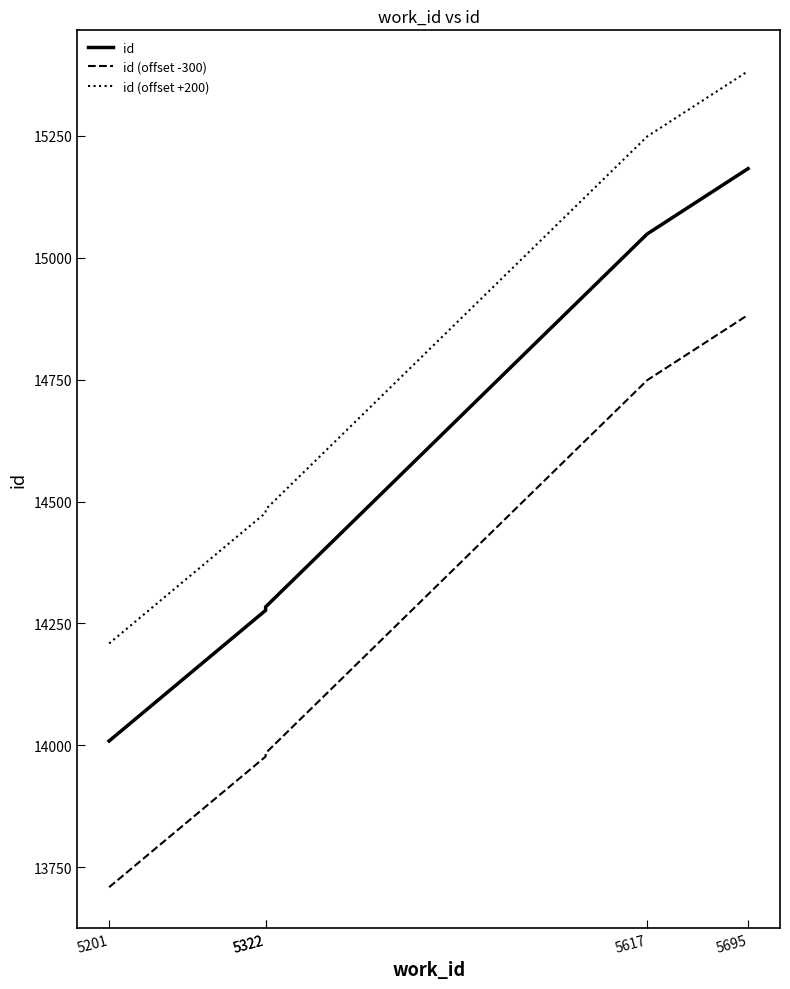

Reading left to right, list all the values displayed in this chart.

id: 5201=14009	5322=14277	5322=14284	5617=15049	5695=15183
id (offset -300): 5201=13709	5322=13977	5322=13984	5617=14749	5695=14883
id (offset +200): 5201=14209	5322=14477	5322=14484	5617=15249	5695=15383